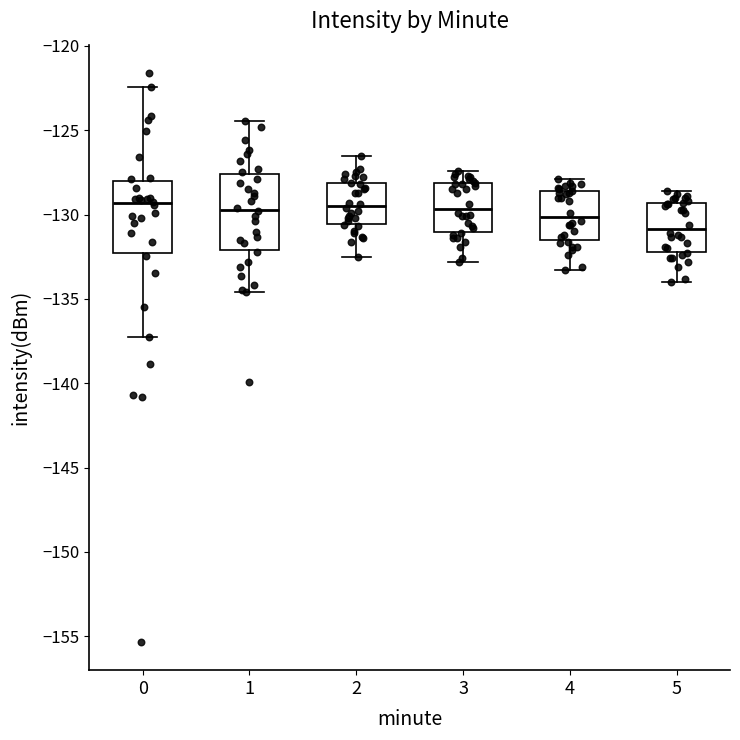

Reading left to right, transcribe this box plot: for each box, give where its median line is, the range the box spans, and where its two whiskers end, as read against the y-axis. The values are not printed on the chart, so give them approximately, as read against the axis.

0: median -129.5, box -132.5 to -128.0, whiskers -137.5 to -122.5
1: median -129.5, box -132.0 to -127.5, whiskers -134.5 to -124.5
2: median -129.5, box -130.5 to -128.0, whiskers -132.5 to -126.5
3: median -129.5, box -131.0 to -128.0, whiskers -133.0 to -127.5
4: median -130.0, box -131.5 to -128.5, whiskers -133.5 to -128.0
5: median -131.0, box -132.0 to -129.5, whiskers -134.0 to -128.5